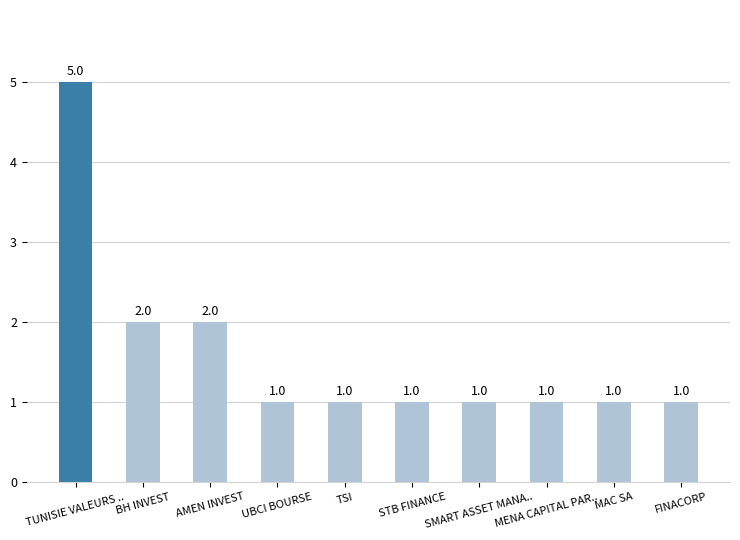

The chart shows a value of 1 at BH INVEST. True or false?

False